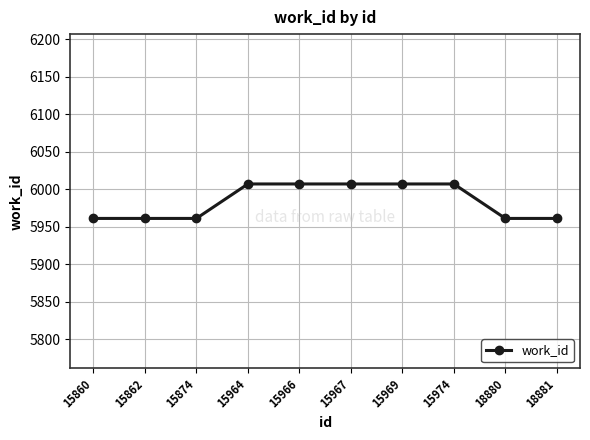

Reading left to right, what are all the values shown in this chart?

5961	5961	5961	6007	6007	6007	6007	6007	5961	5961